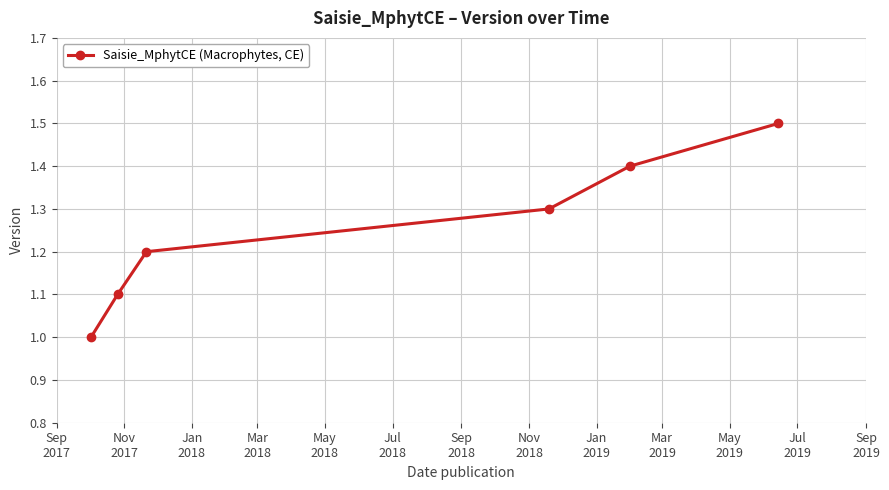

What is the value of the 4th point from the left?

1.3